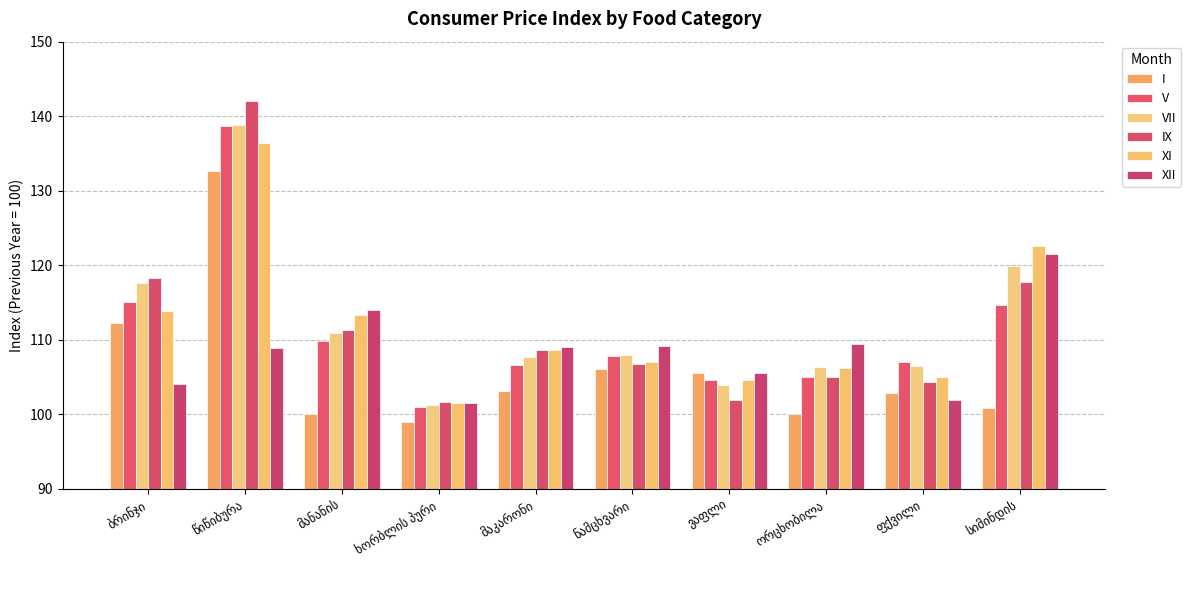

What is the label of the 10th bar from the right?

ბრინჯი